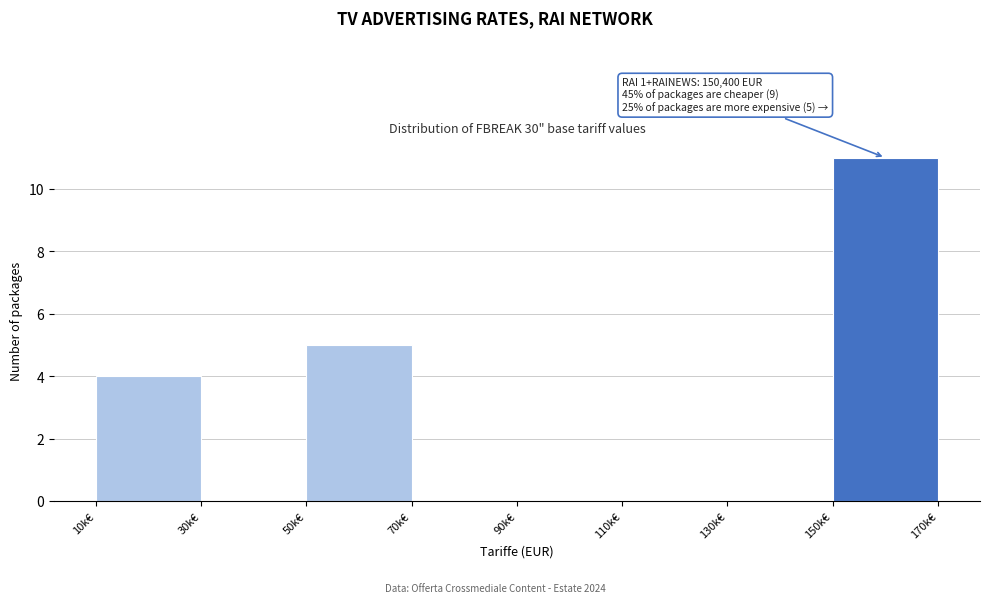

Reading right to left, extract all data points from this chart.

150k€=11	130k€=0	110k€=0	90k€=0	70k€=0	50k€=5	30k€=0	10k€=4